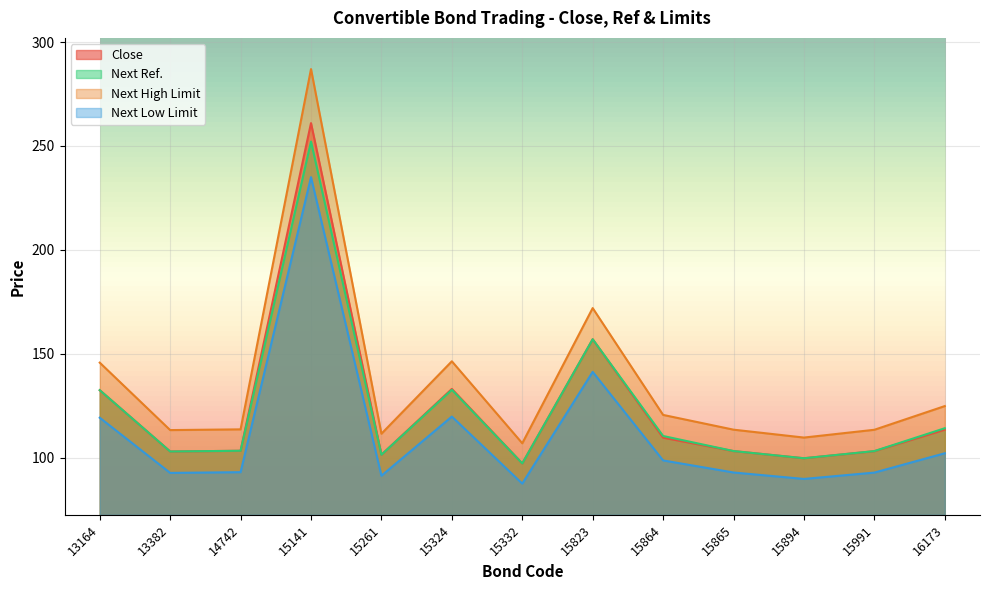

In Close, how many points are lower than both neighbors (excluding endpoints)?

4